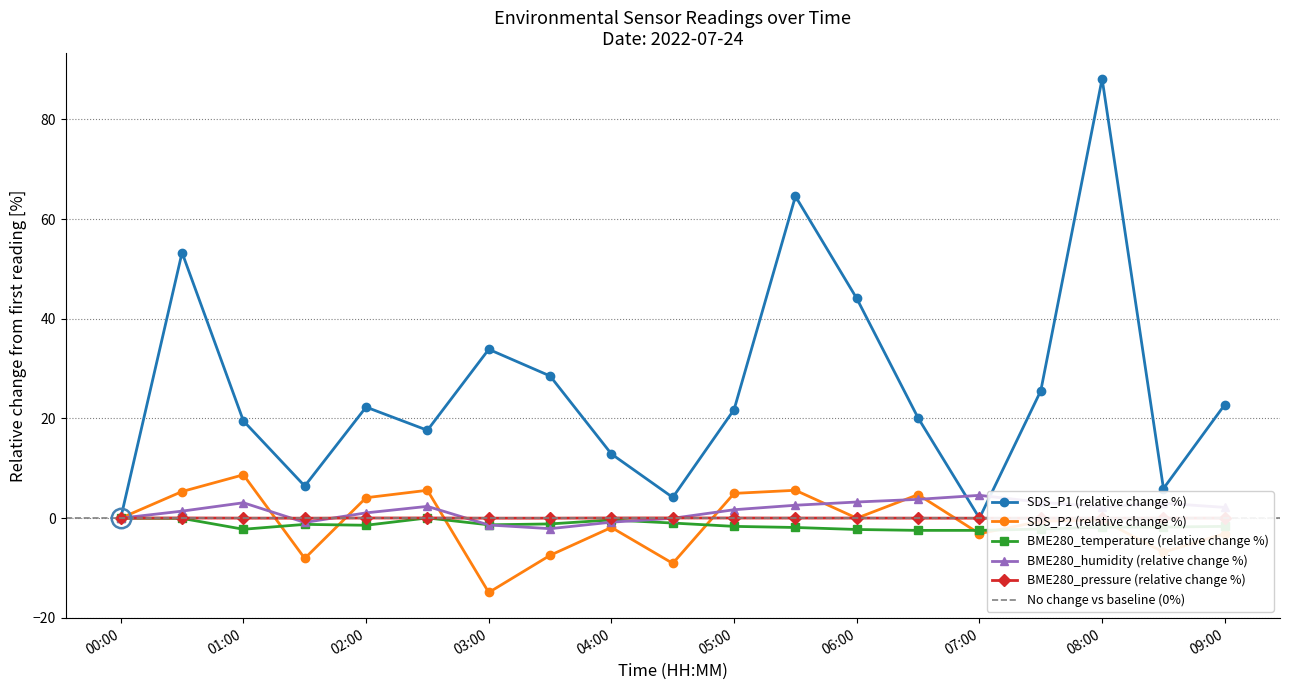

What is the label of the 14th point from the left?

06:30